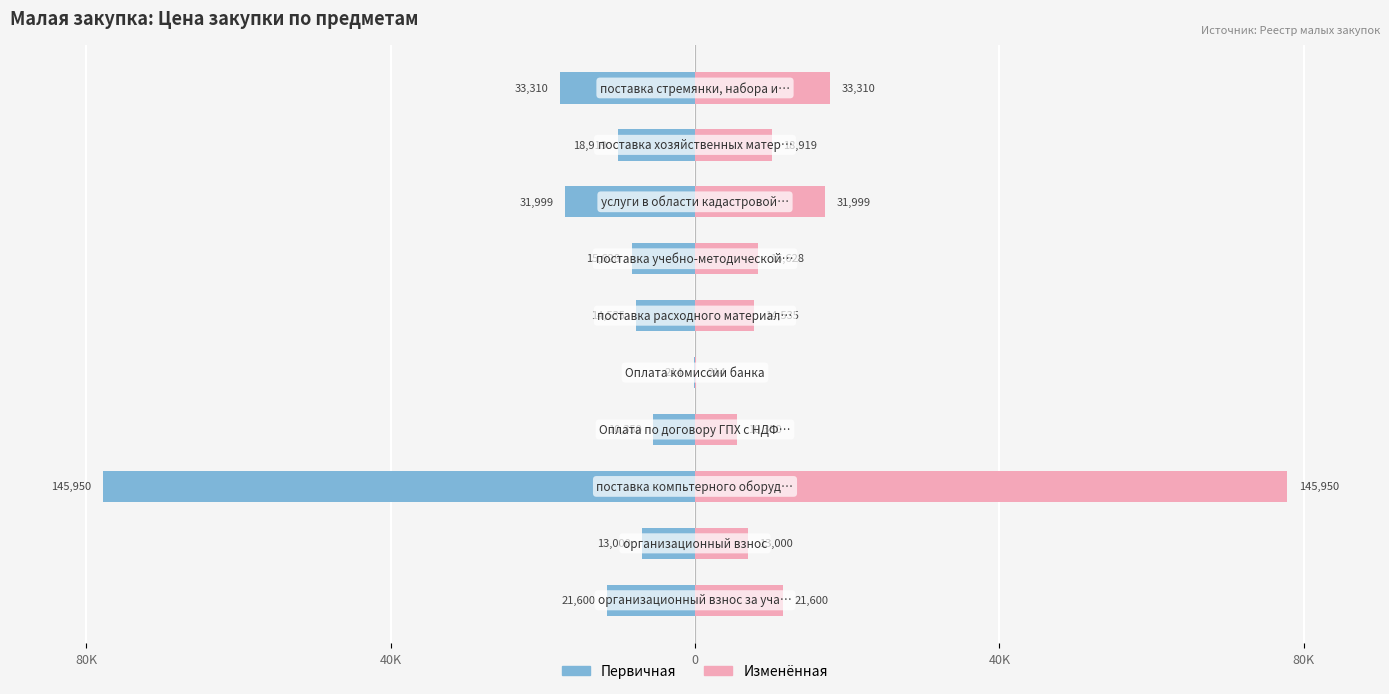

True or false: Первичная has a value of -132.3 at 0.

False